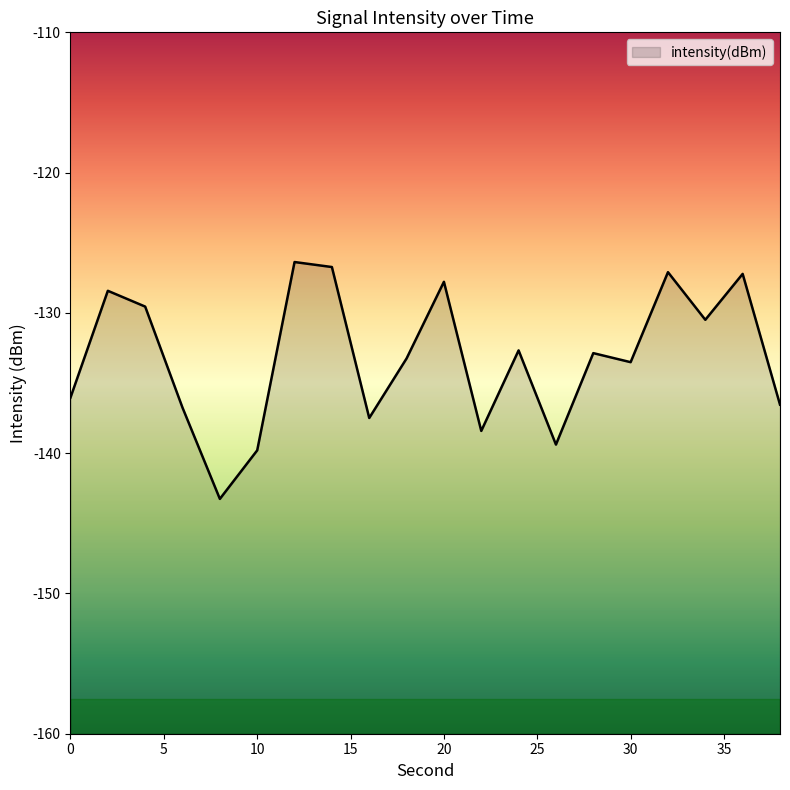

What is the minimum value shown in the chart?

-143.3